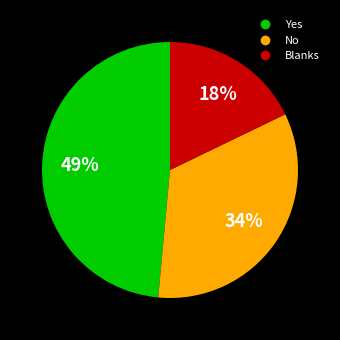

How many segments does this pie chart have?

3